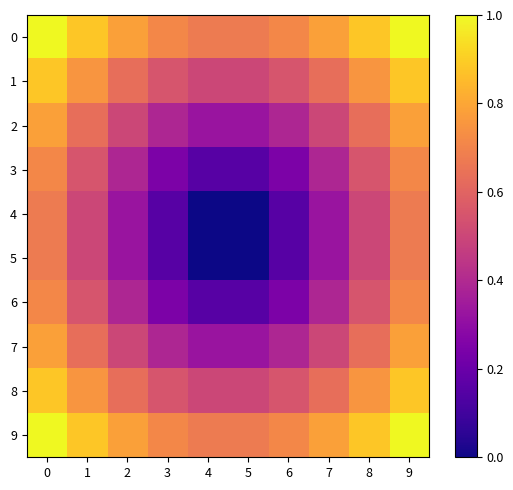

At 0, list the series in order from smallest to largest.

4, 5, 3, 6, 2, 7, 1, 8, 0, 9